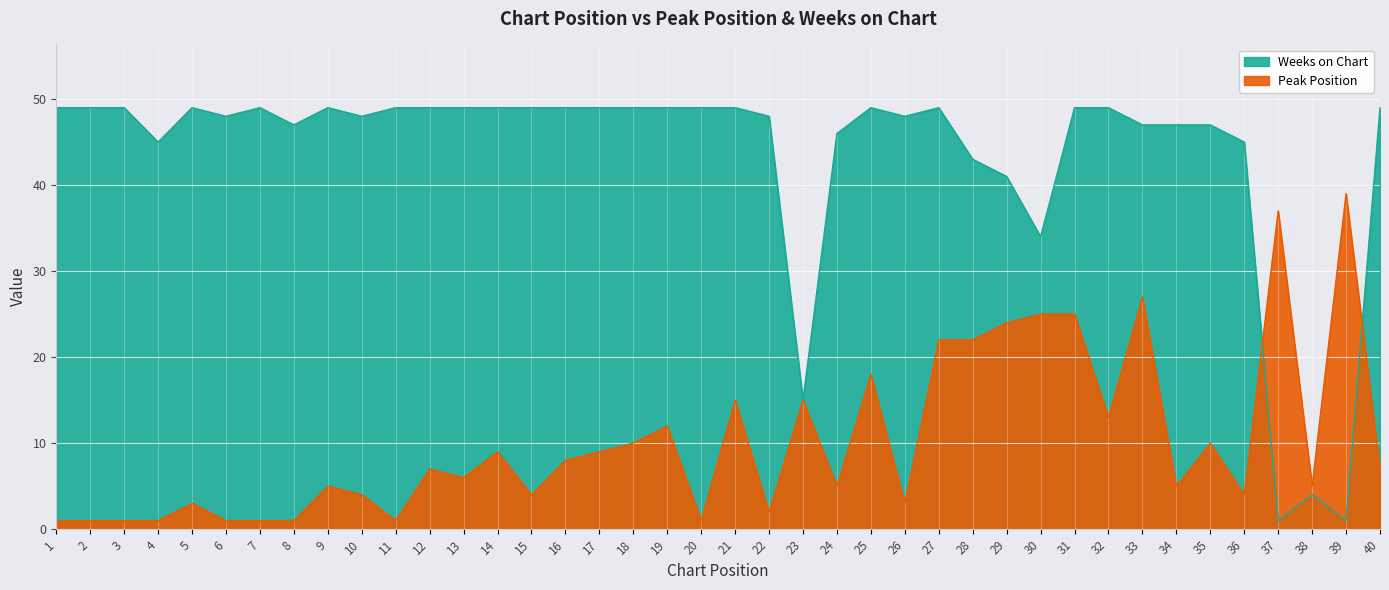

At which label is Peak Position closest to 20?

25